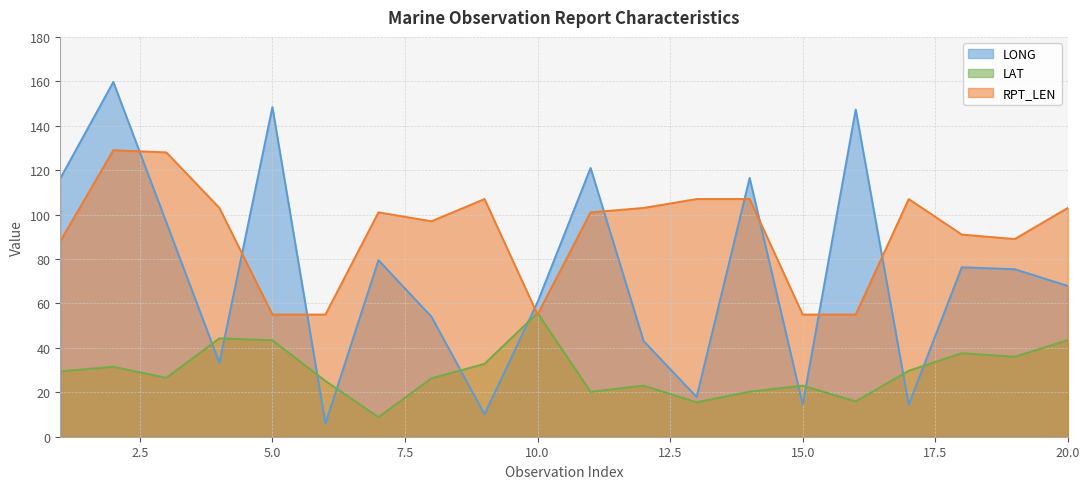

What is the value of the LONG point at the 9th from the left?

10.1